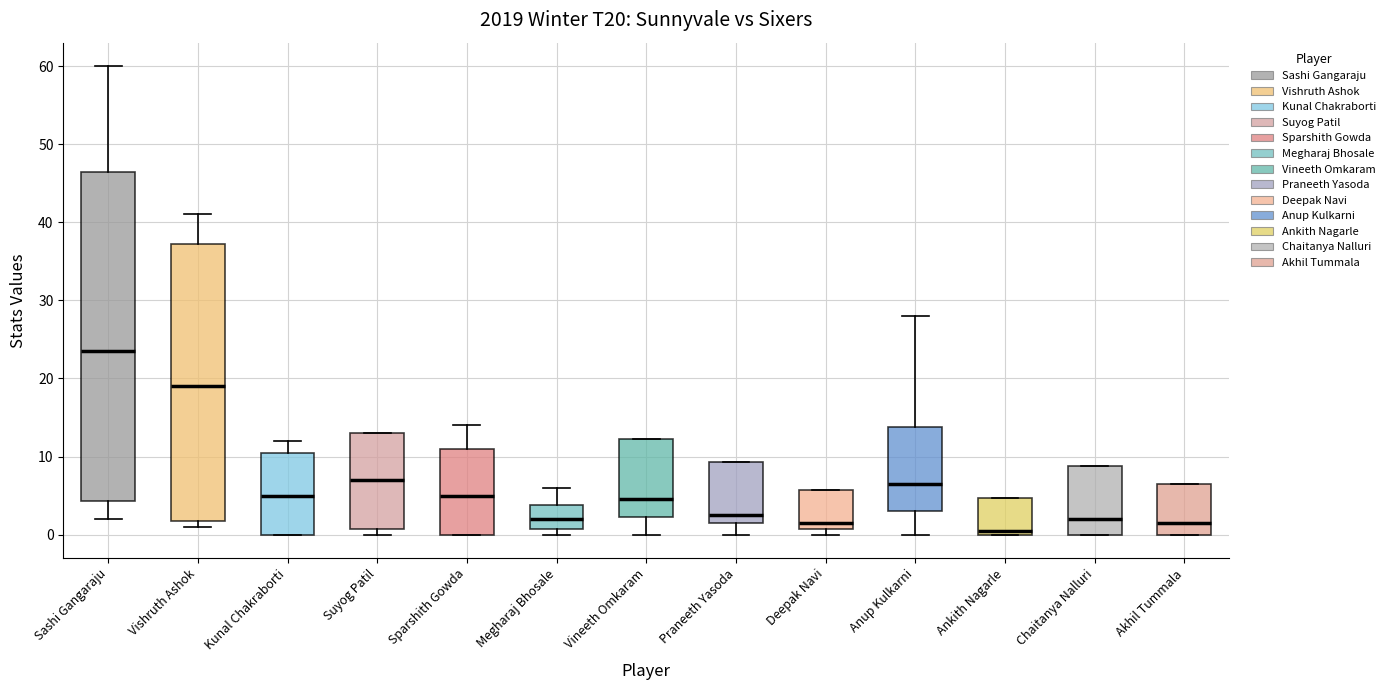

Reading left to right, transcribe this box plot: for each box, give where its median line is, the range the box spans, and where its two whiskers end, as read against the y-axis. The values are not printed on the chart, so give them approximately, as read against the axis.

Sashi Gangaraju: median 24, box 4 to 47, whiskers 2 to 60
Vishruth Ashok: median 19, box 2 to 37, whiskers 1 to 41
Kunal Chakraborti: median 5, box 0 to 11, whiskers 0 to 12
Suyog Patil: median 7, box 1 to 13, whiskers 0 to 13
Sparshith Gowda: median 5, box 0 to 11, whiskers 0 to 14
Megharaj Bhosale: median 2, box 1 to 4, whiskers 0 to 6
Vineeth Omkaram: median 5, box 2 to 12, whiskers 0 to 12
Praneeth Yasoda: median 3, box 2 to 9, whiskers 0 to 9
Deepak Navi: median 2, box 1 to 6, whiskers 0 to 6
Anup Kulkarni: median 7, box 3 to 14, whiskers 0 to 28
Ankith Nagarle: median 1, box 0 to 5, whiskers 0 to 5
Chaitanya Nalluri: median 2, box 0 to 9, whiskers 0 to 9
Akhil Tummala: median 2, box 0 to 7, whiskers 0 to 7